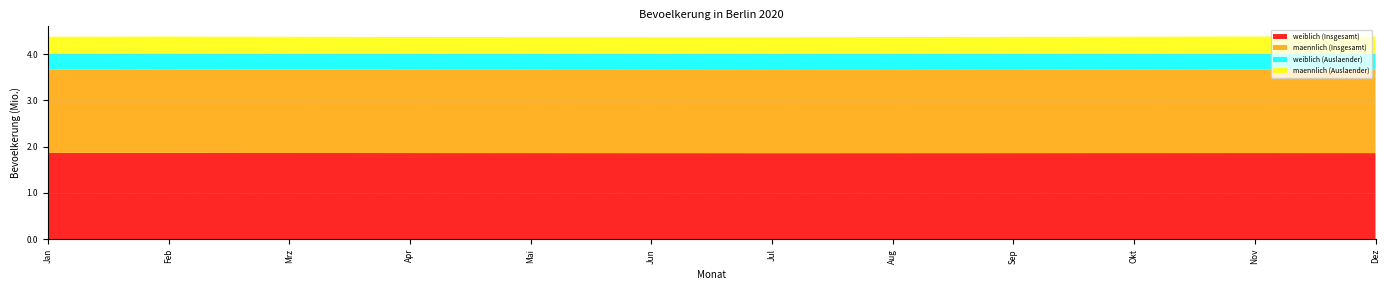

Reading left to right, extract all data points from this chart.

weiblich (Insgesamt): Jan=1866397	Feb=1866617	Mrz=1864847	Apr=1863304	Mai=1862359	Jun=1861520	Jul=1860740	Aug=1861029	Sep=1861702	Okt=1862366	Nov=1863320	Dez=1862050
maennlich (Insgesamt): Jan=1805512	Feb=1806041	Mrz=1804251	Apr=1802011	Mai=1801181	Jun=1800981	Jul=1800721	Aug=1800743	Sep=1801583	Okt=1802005	Nov=1803500	Dez=1802038
weiblich (Auslaender): Jan=343106	Feb=343862	Mrz=343424	Apr=343116	Mai=343330	Jun=343393	Jul=343605	Aug=344478	Sep=345241	Okt=346601	Nov=347798	Dez=347890
maennlich (Auslaender): Jan=365013	Feb=365924	Mrz=365326	Apr=364414	Mai=364653	Jun=365009	Jul=365480	Aug=366167	Sep=367013	Okt=368308	Nov=369795	Dez=369740